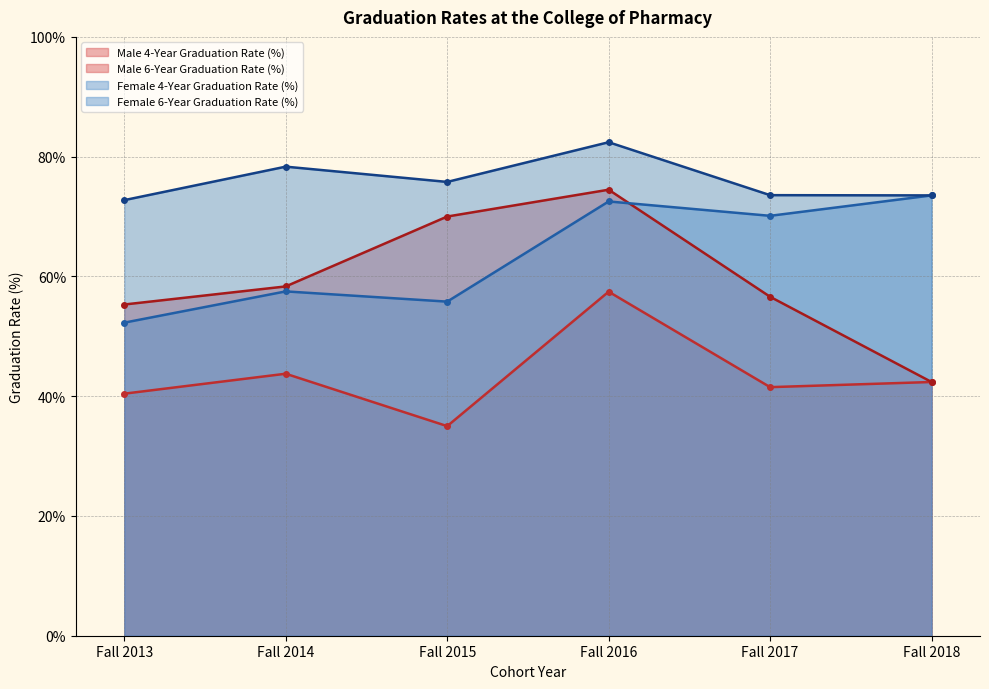

What is the difference between the maximum and second lowest values in the Male 4-Year Graduation Rate (%) series?

17.0